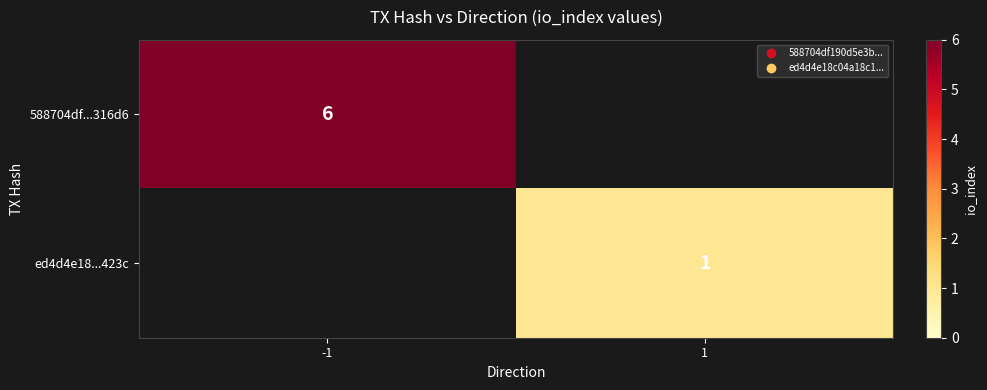

List the series in order of their peak value, lowest first.

ed4d4e18...423c, 588704df...316d6